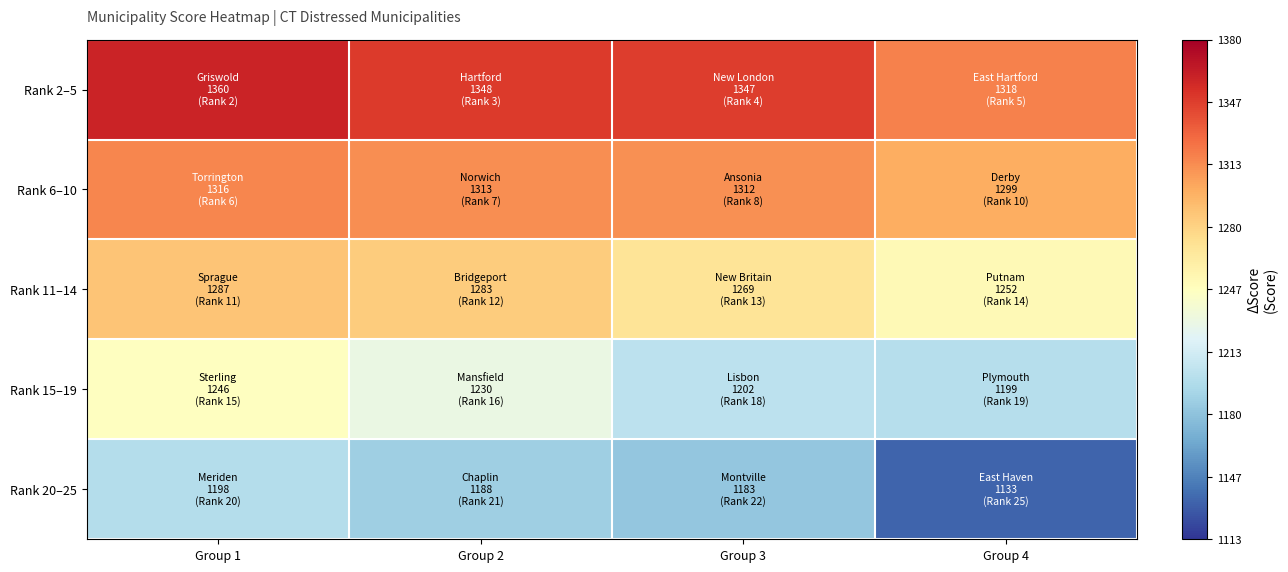

Reading right to left, what are all the values shown in this chart?

Rank 2–5: Group 4=1318.3	Group 3=1346.7	Group 2=1348.3	Group 1=1360.0
Rank 6–10: Group 4=1299.3	Group 3=1311.7	Group 2=1313.0	Group 1=1316.3
Rank 11–14: Group 4=1251.7	Group 3=1269.3	Group 2=1283.3	Group 1=1287.3
Rank 15–19: Group 4=1199.0	Group 3=1202.3	Group 2=1229.7	Group 1=1246.3
Rank 20–25: Group 4=1133.3	Group 3=1182.7	Group 2=1188.0	Group 1=1198.0